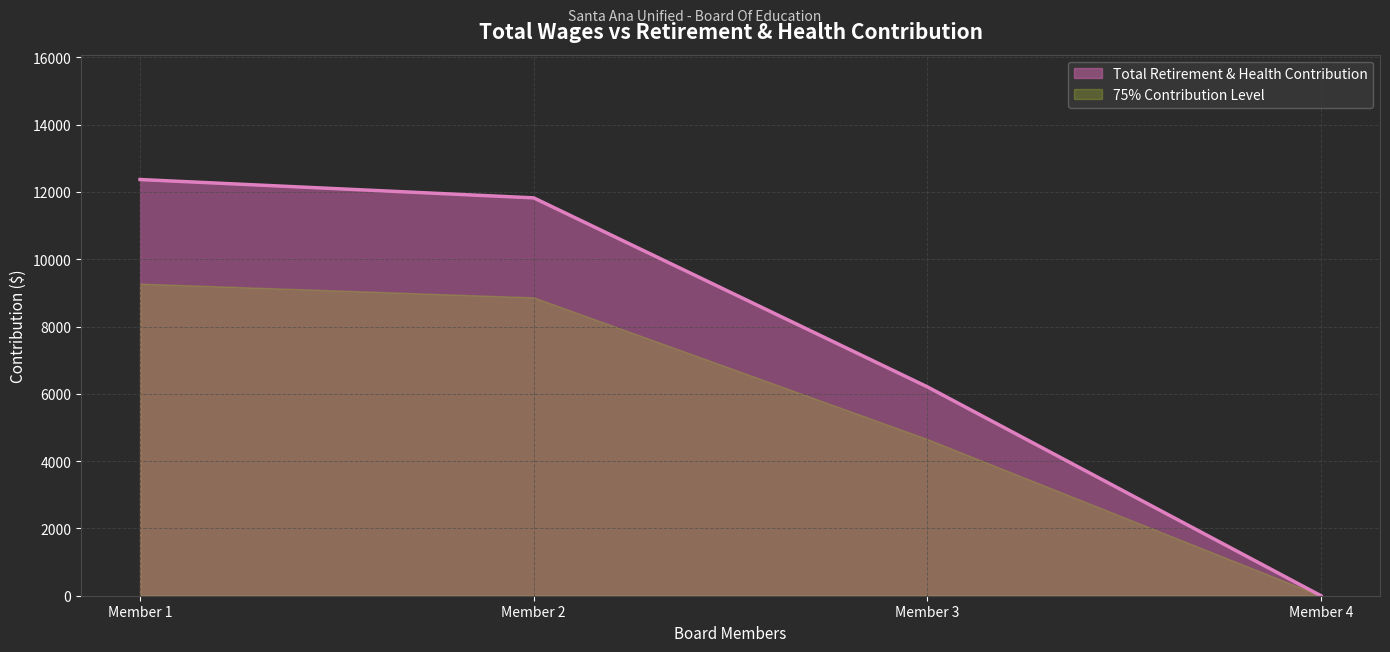

List the series in order of their overall mean, highest first.

Total Retirement & Health Contribution, 75% Contribution Level